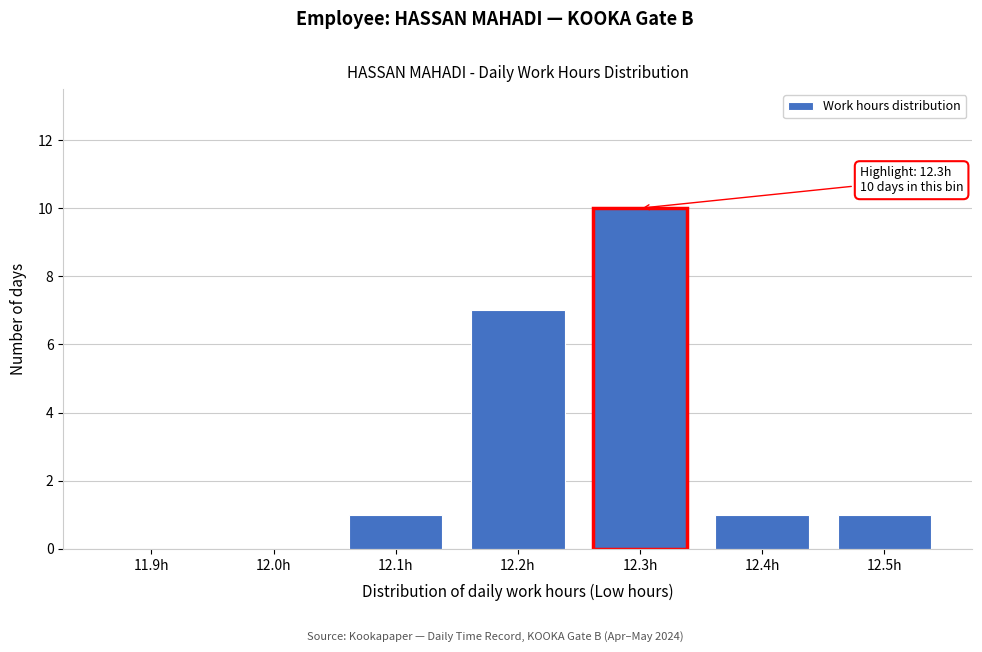

Reading left to right, extract all data points from this chart.

11.9h=0	12.0h=0	12.1h=1	12.2h=7	12.3h=10	12.4h=1	12.5h=1